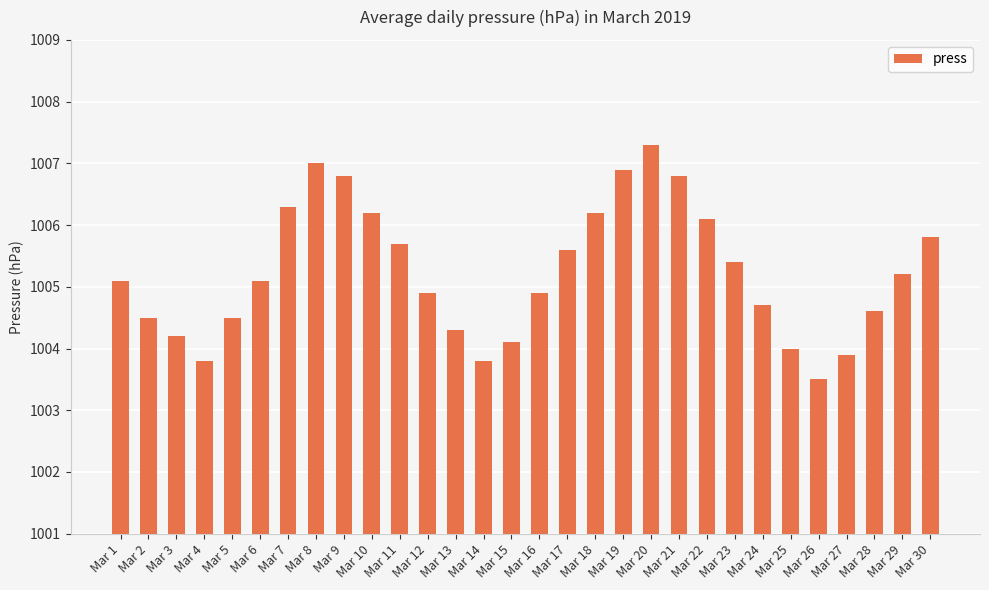

What is the value of the 28th bar from the left?

1004.6